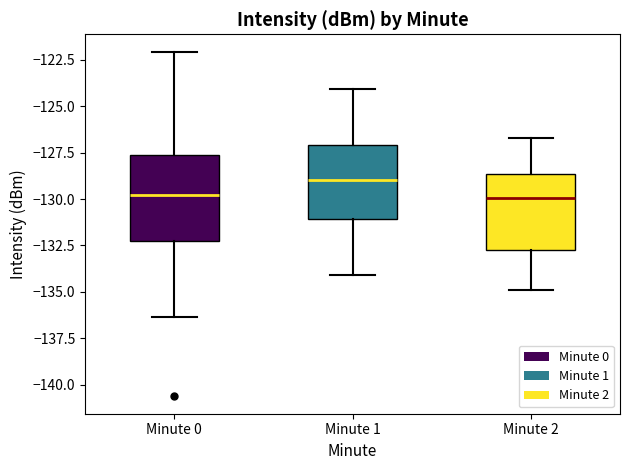

Which box is the tallest, from its lower edge to its upper edge?

Minute 0